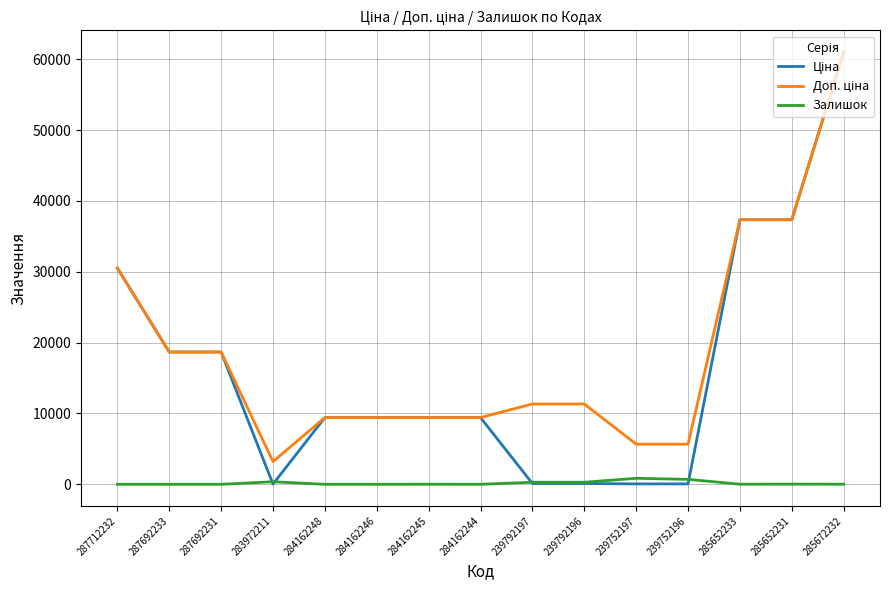

The Залишок series shows 290.0 at 239792196. True or false?

True